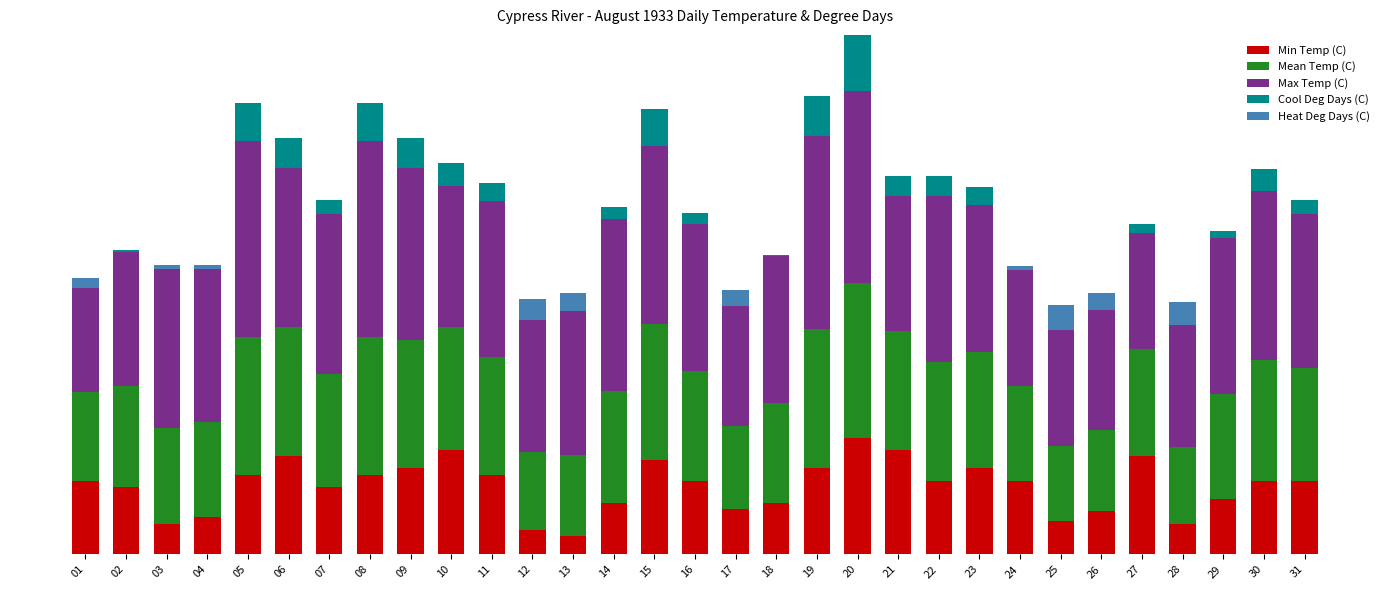

Are the bars horizontal?

No